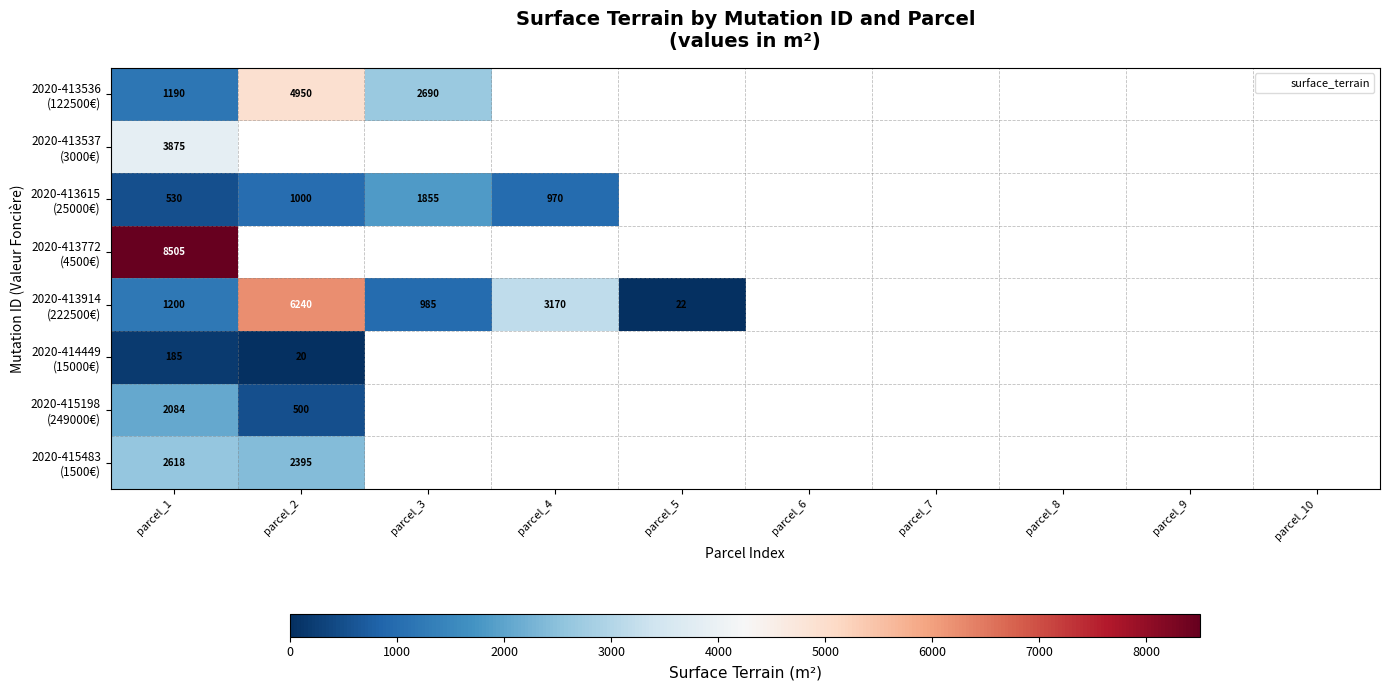

Where is 2020-415198 (249000€) nearest to the value 1292?

parcel_1